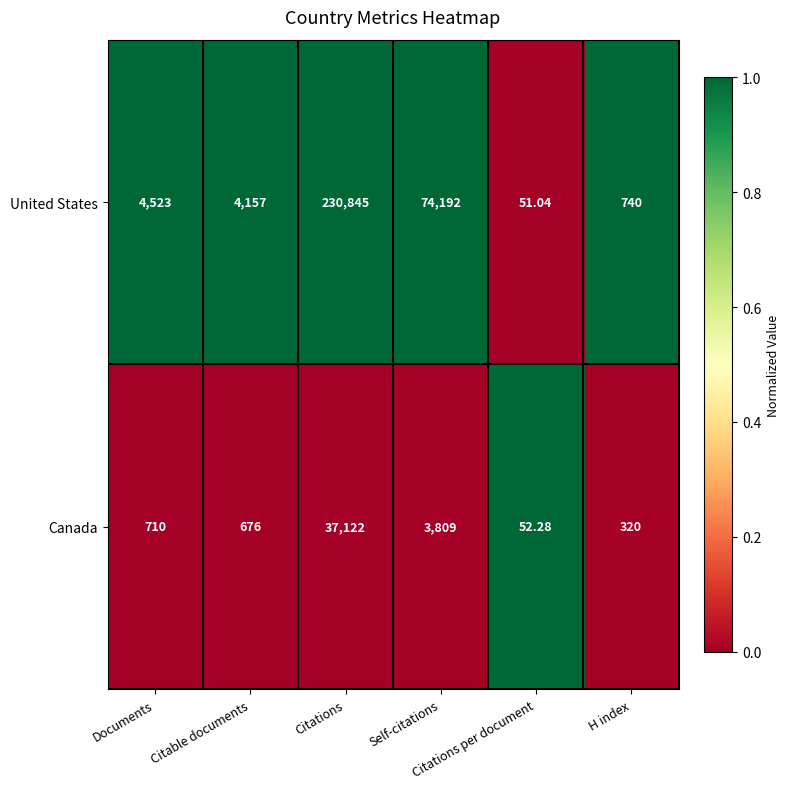

At which category is the sum across all series the highest?

Citations